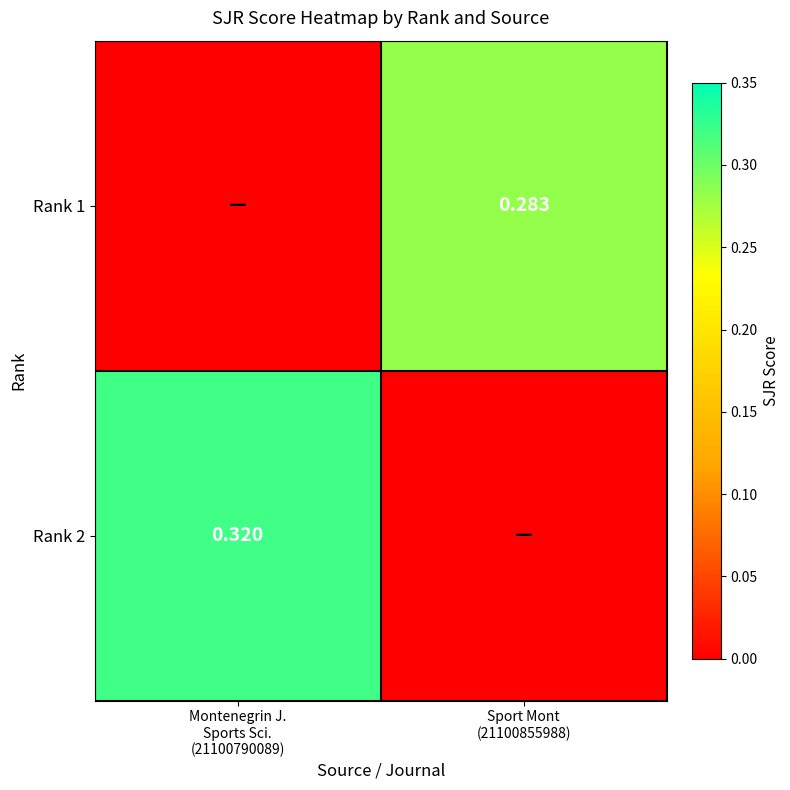

What is the total value across all series at Sport Mont
(21100855988)?

0.3